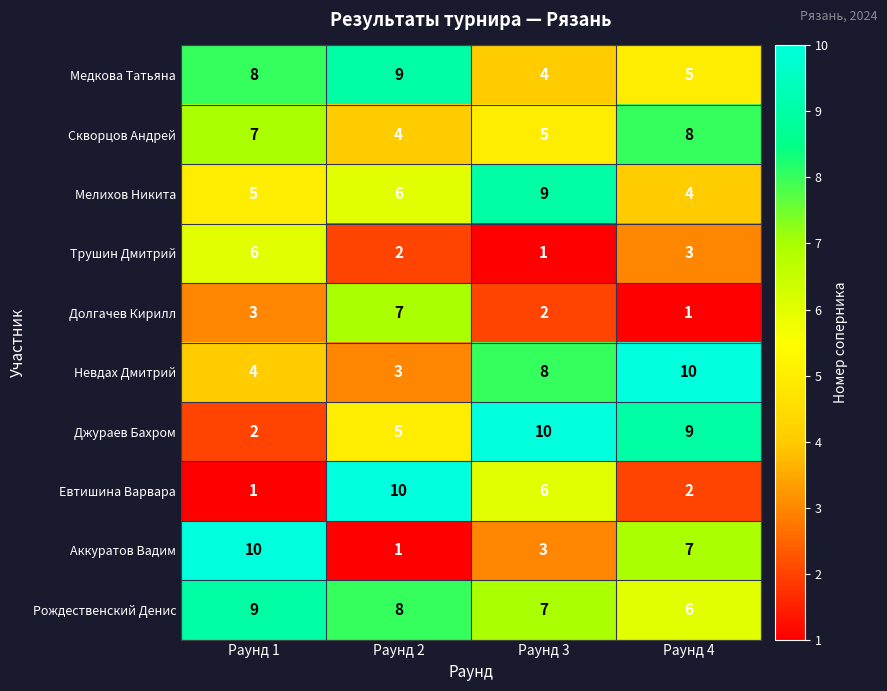

At how many categories does at least one series exceed 6?

4